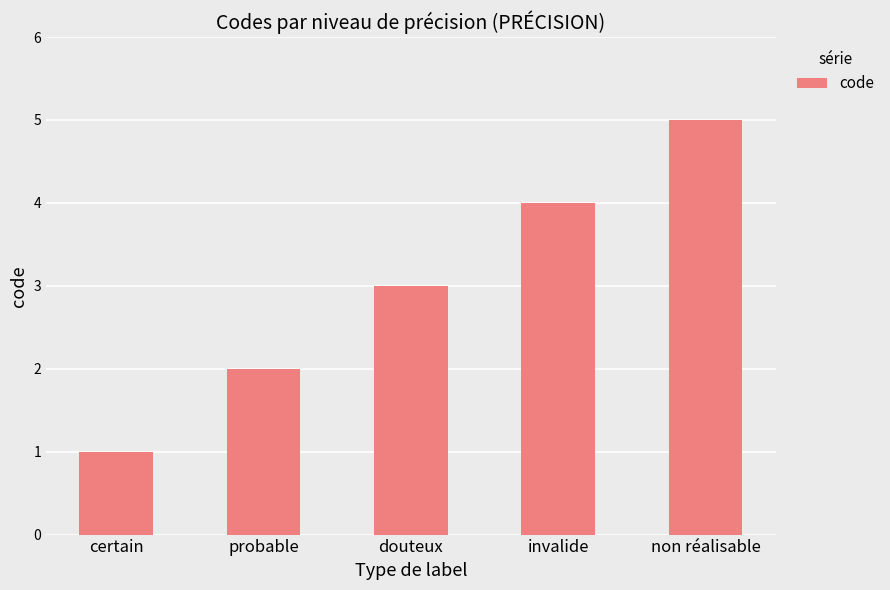

List the labels in order of value, smallest first.

certain, probable, douteux, invalide, non réalisable